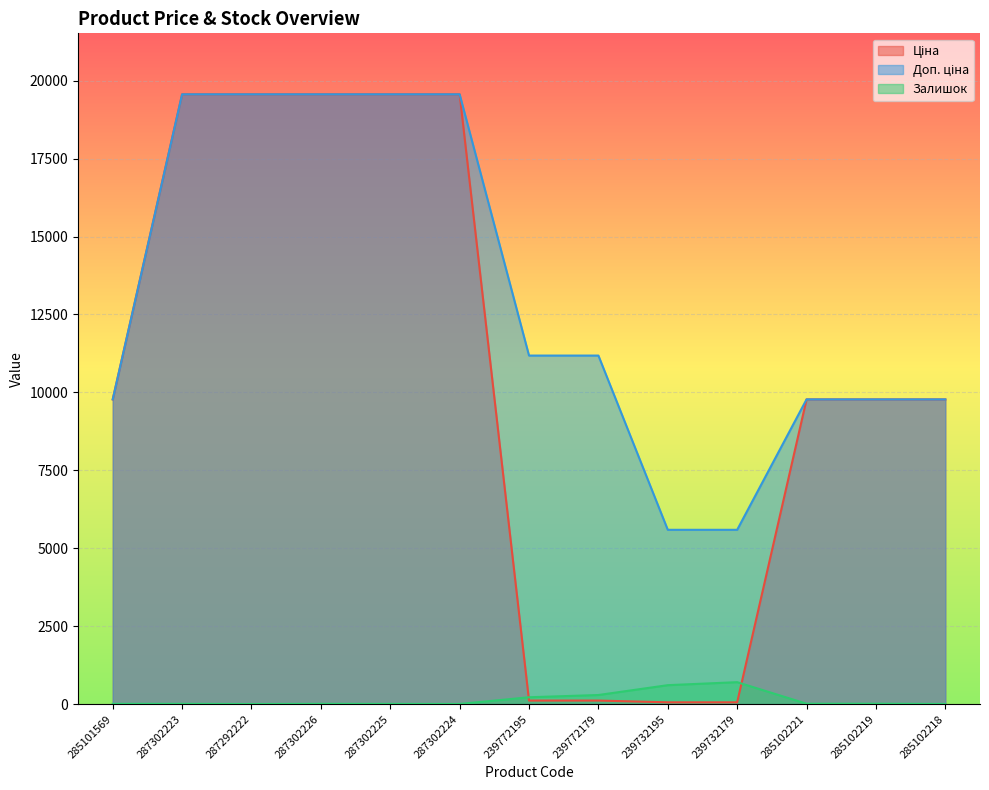

Where is Ціна nearest to the value 9810?

285101569